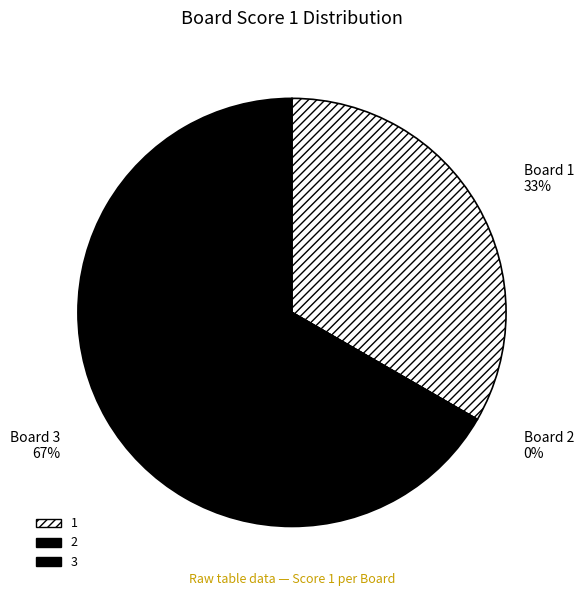

True or false: 2 accounts for 13% of the total.

False